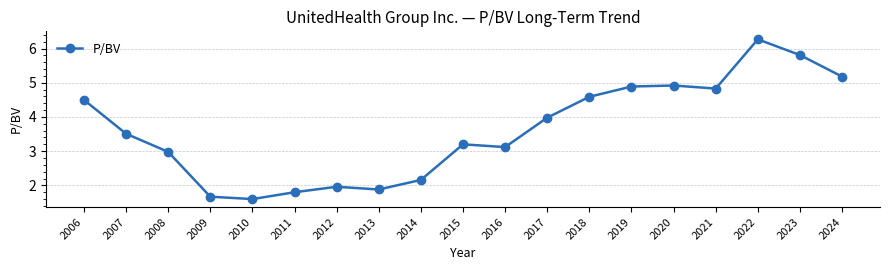

How many points are lower than both their immediate neighbors (excluding endpoints)?

4